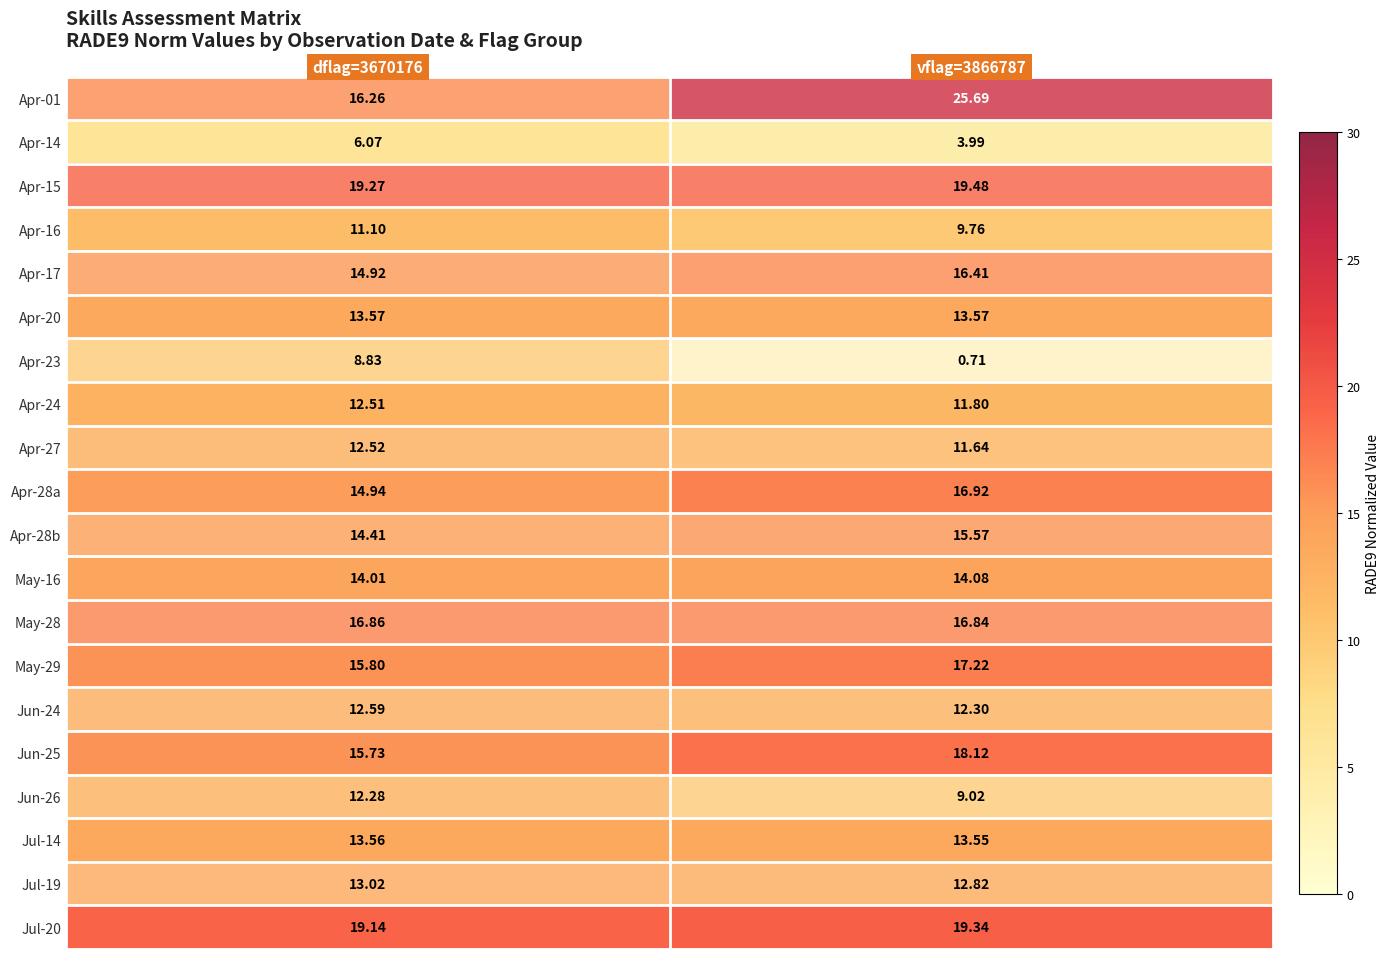

What is the spread (max minus min) of values at dflag=3670176?

13.2